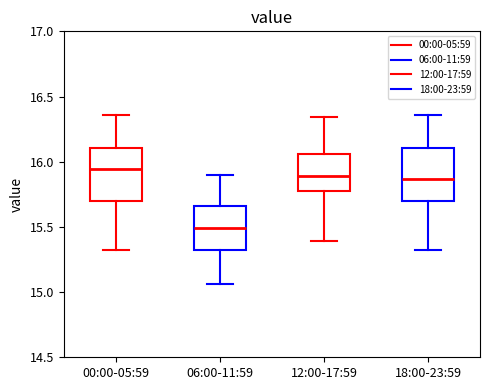

Reading left to right, transcribe this box plot: for each box, give where its median line is, the range the box spans, and where its two whiskers end, as read against the y-axis. The values are not printed on the chart, so give them approximately, as read against the axis.

00:00-05:59: median 15.95, box 15.70 to 16.10, whiskers 15.30 to 16.35
06:00-11:59: median 15.50, box 15.30 to 15.65, whiskers 15.05 to 15.90
12:00-17:59: median 15.90, box 15.80 to 16.05, whiskers 15.40 to 16.35
18:00-23:59: median 15.85, box 15.70 to 16.10, whiskers 15.30 to 16.35